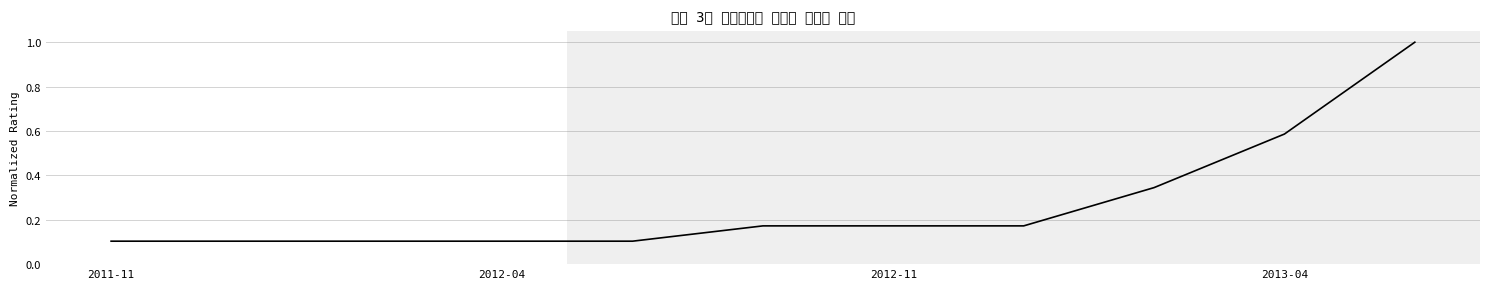

What is the difference between the maximum and minimum values?

0.9